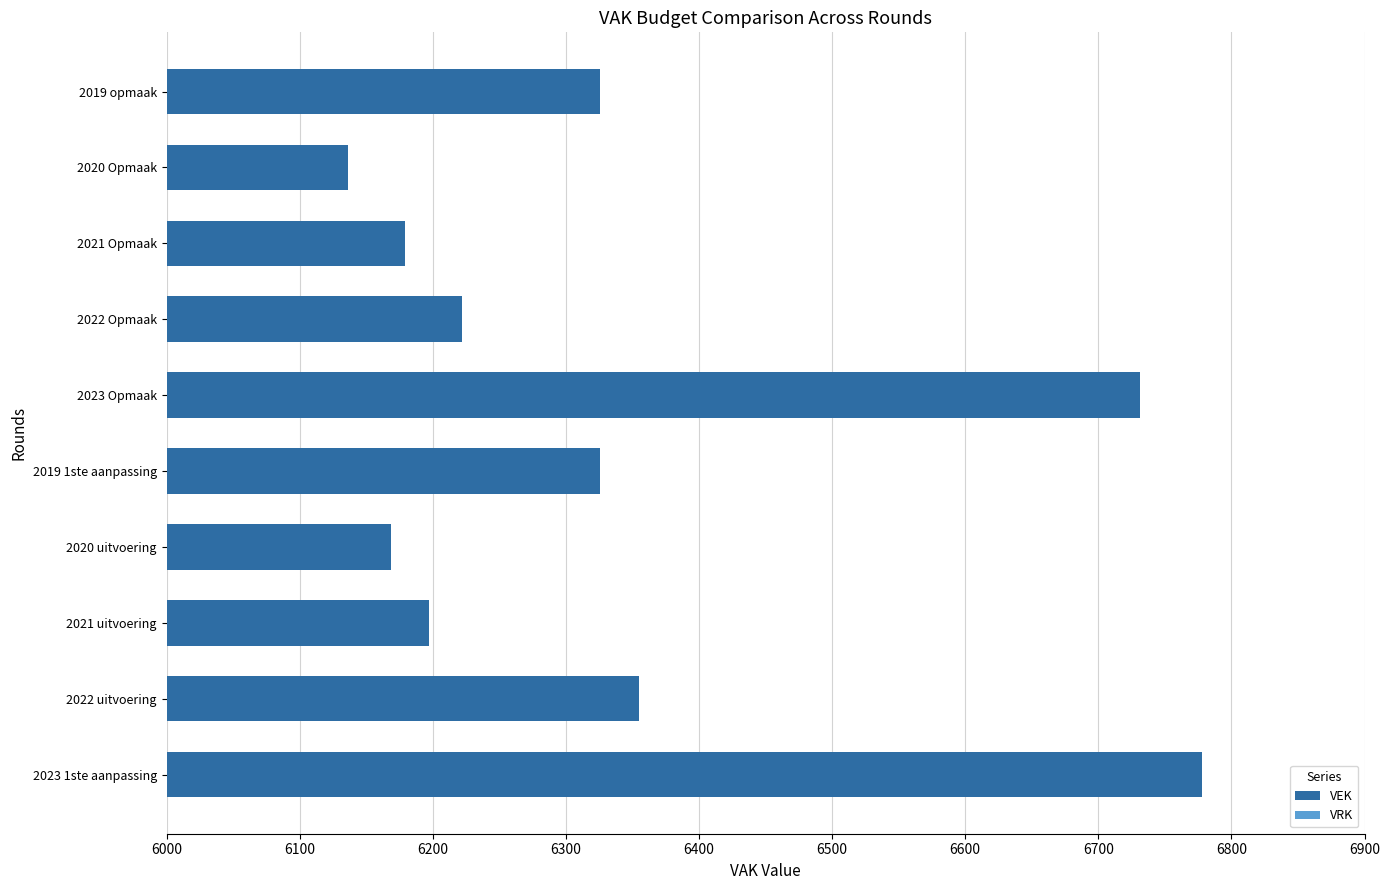

How many categories are shown in the chart?

10